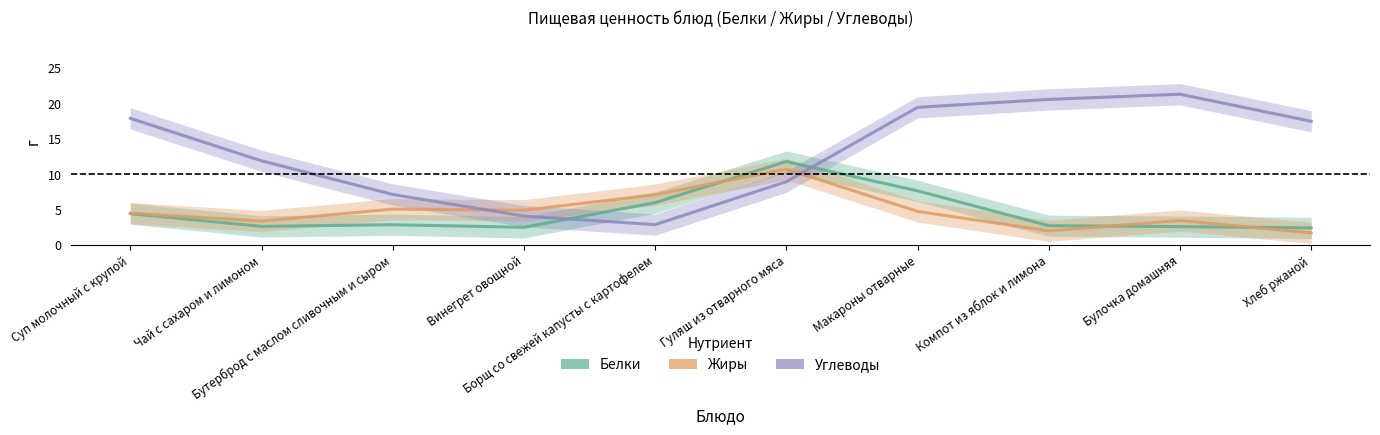

At which label is Белки closest to 7?

Макароны отварные